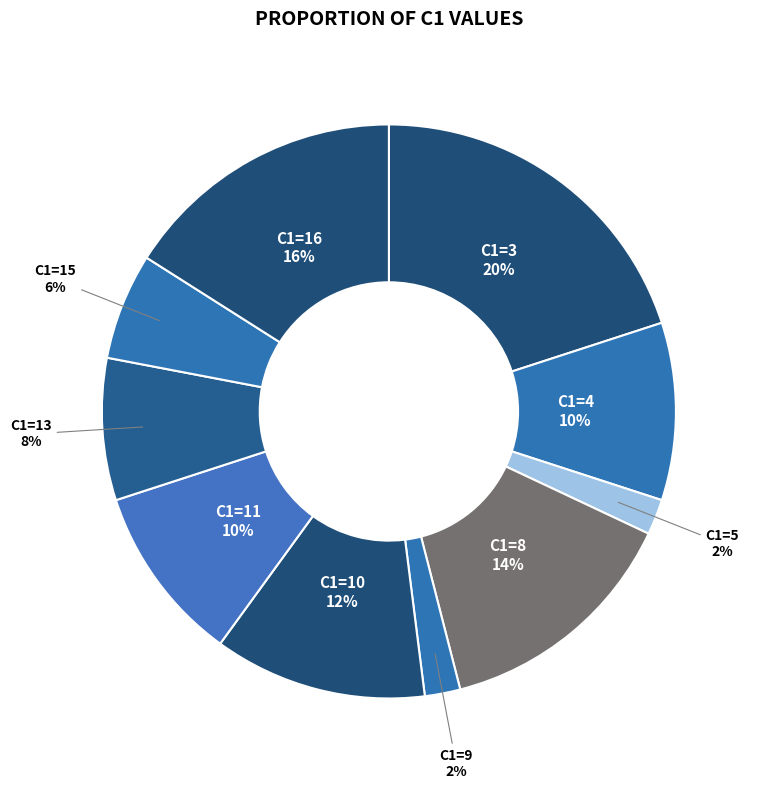

Between C1=4 and C1=13, which is larger?

C1=4